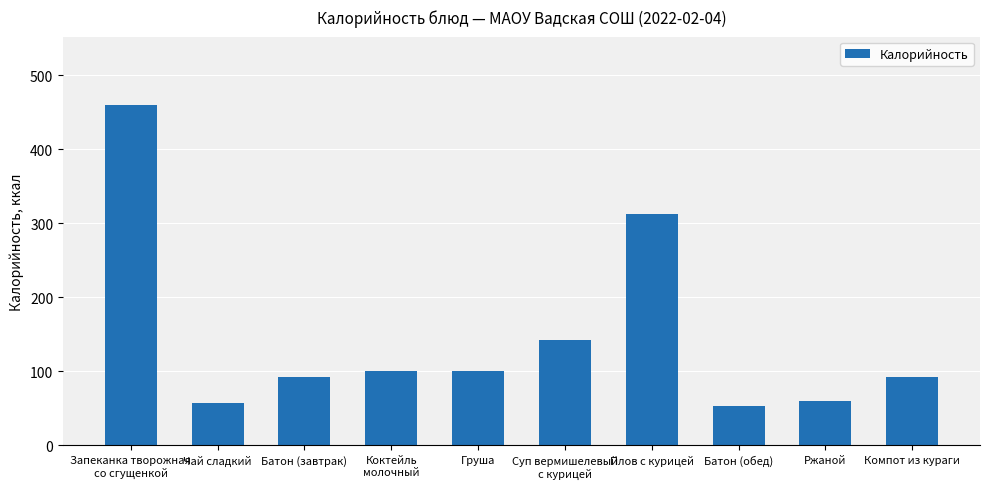

What is the sum of all values?

1470